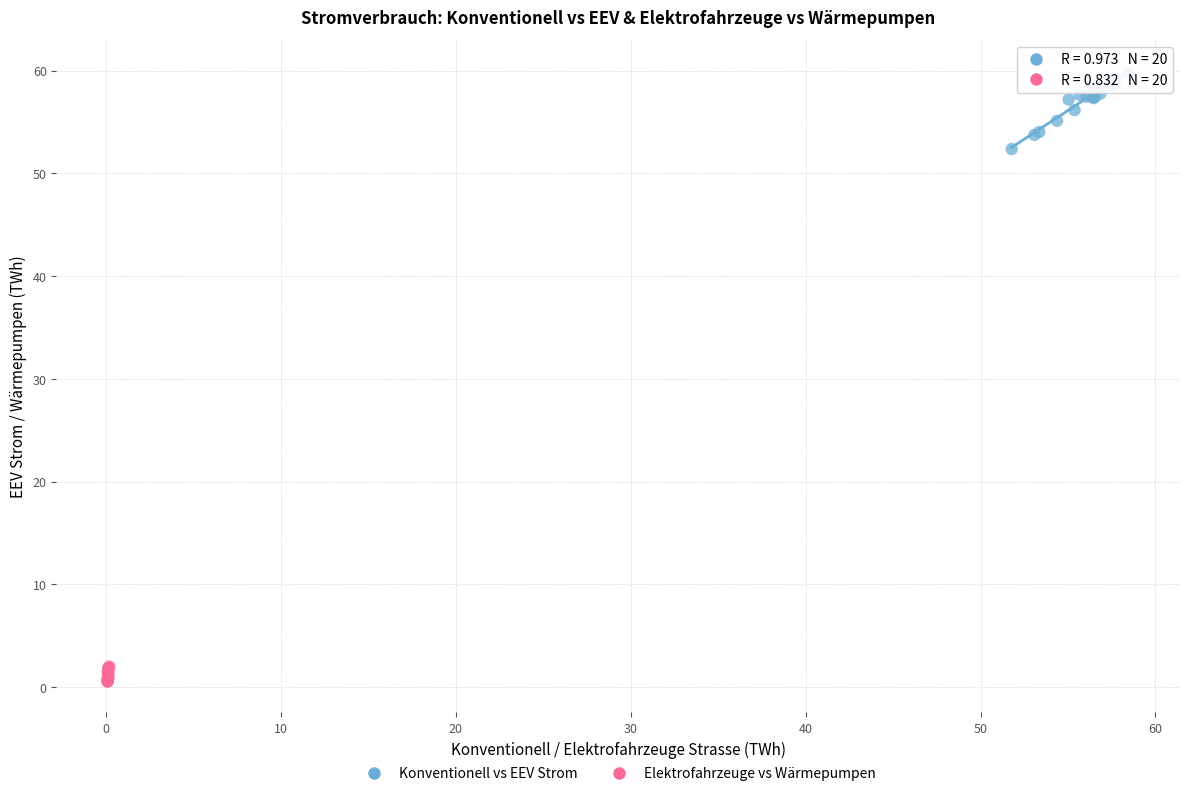

Which series contains the highest Y value?

Konventionell vs EEV Strom